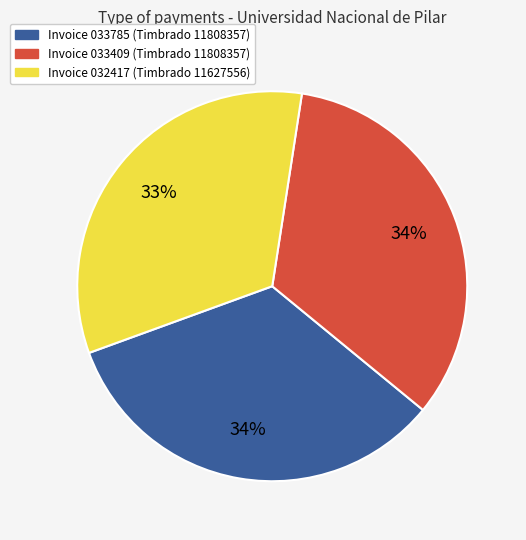

To the nearest percent, what is the difference between the largest and smallest slice percentages?

1%